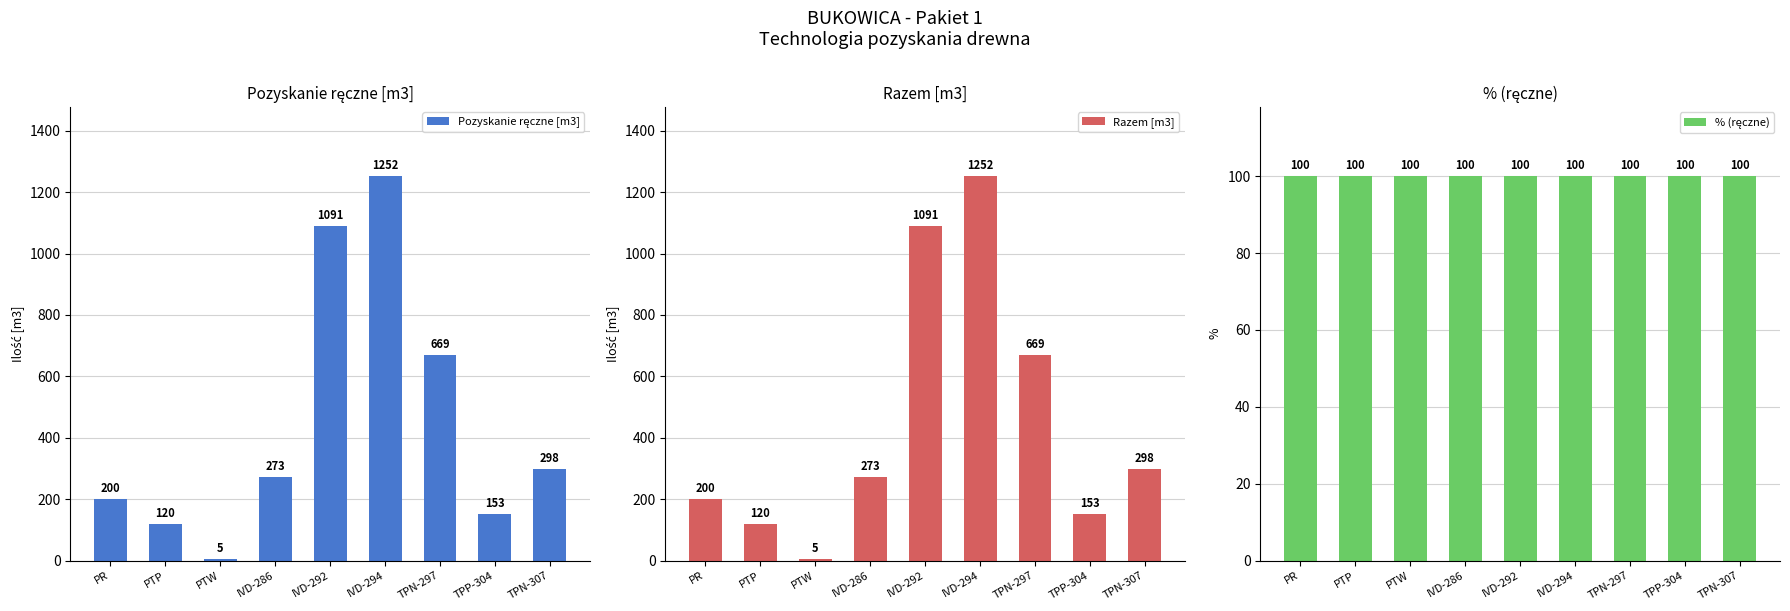

Which has a higher value, IVD-294 or IVD-286?

IVD-294